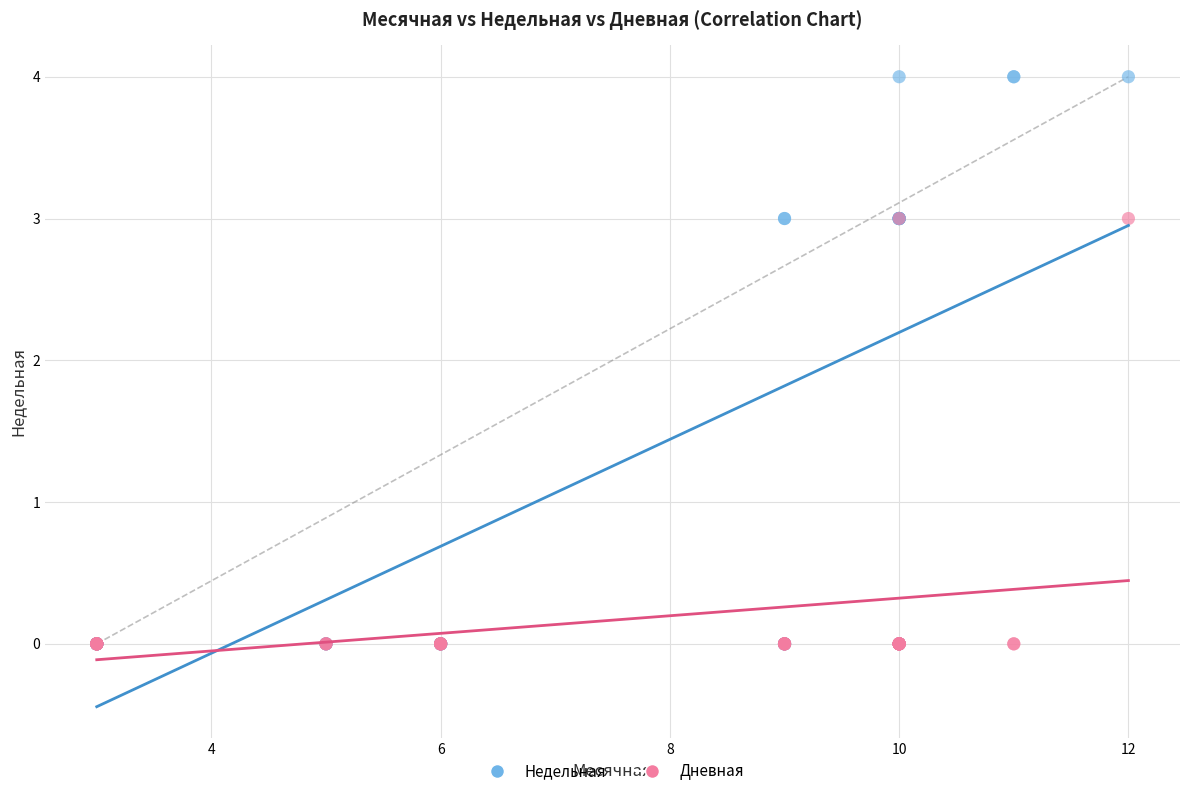

Which series has the largest Y range (max minus min)?

Недельная